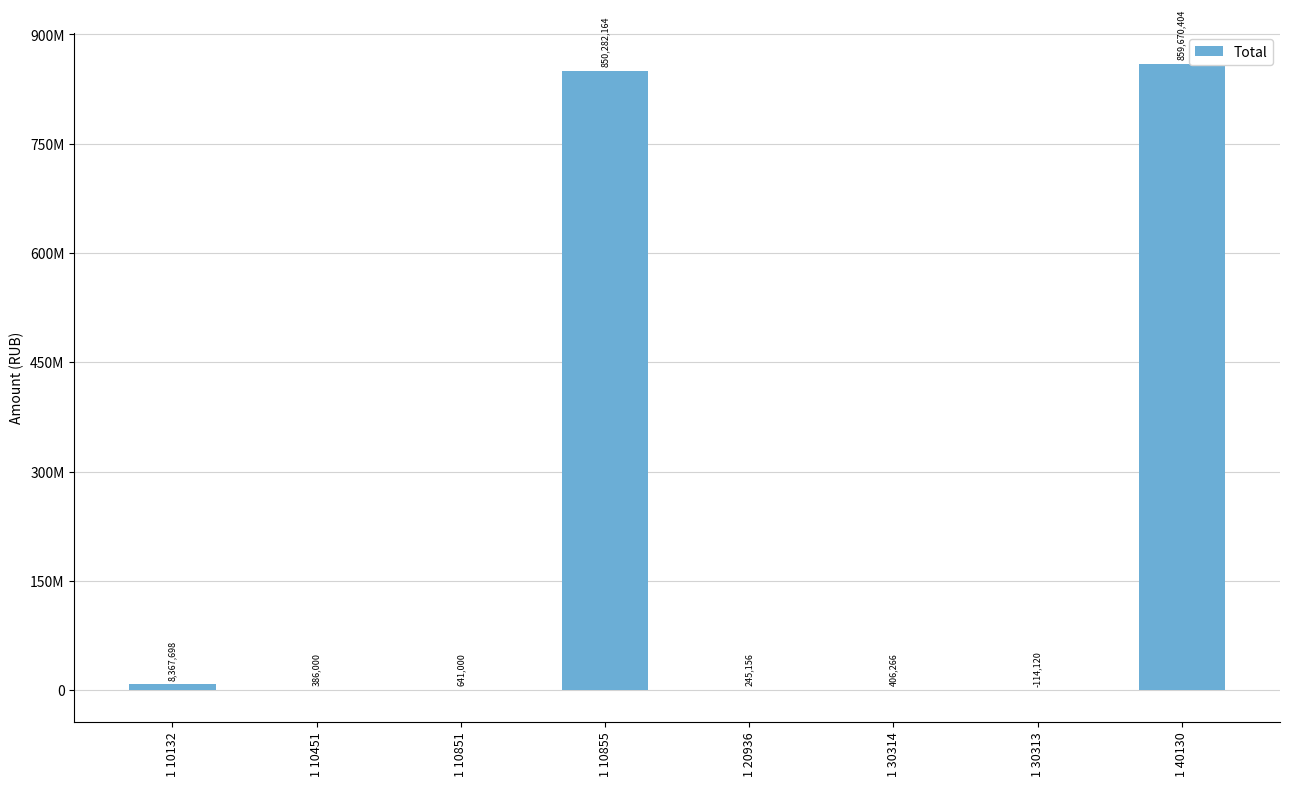

What is the ratio of the value at 1 10855 to the value at 1 10851?

1326.5